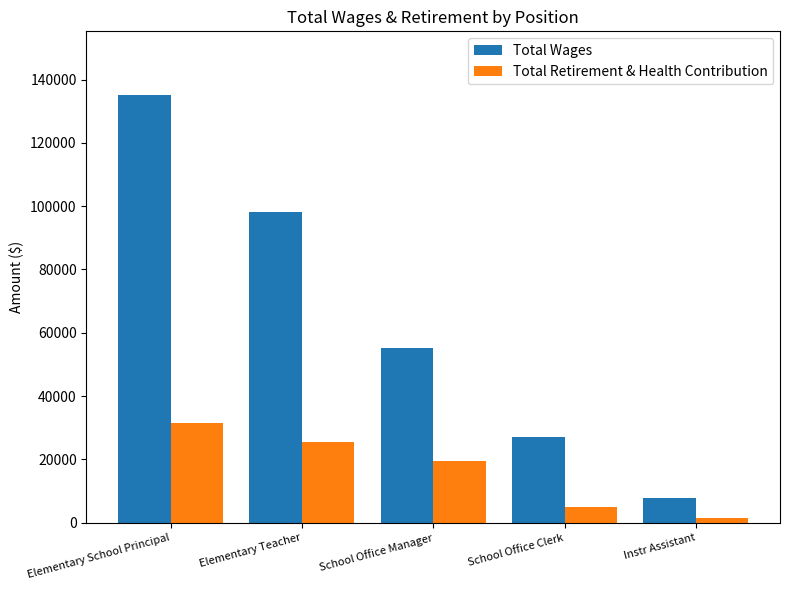

The Total Retirement & Health Contribution series shows 30714.0 at School Office Manager. True or false?

False